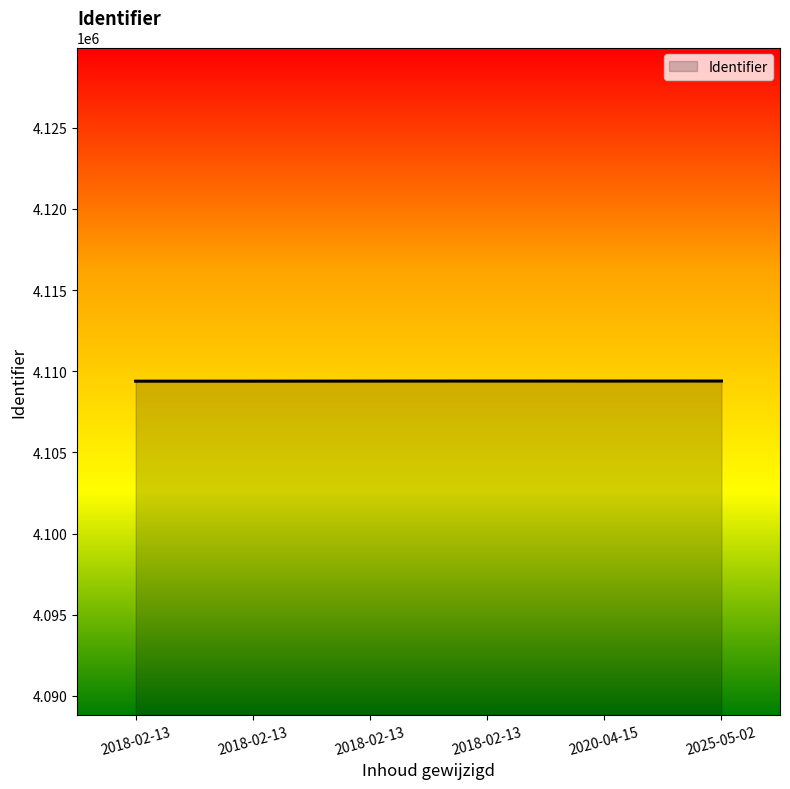

What is the value of the 4th point from the left?

4109395